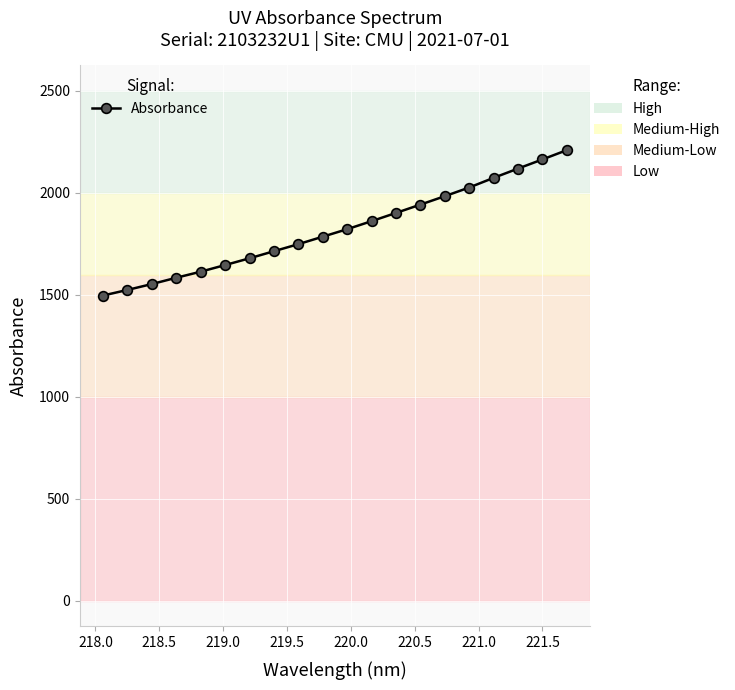

What is the value of the 2nd point from the left?

1524.7